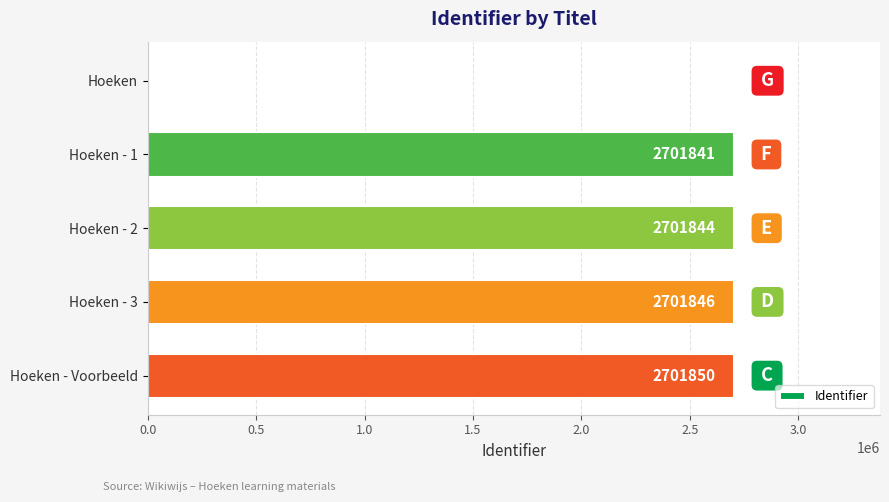

Reading bottom to top, extract all data points from this chart.

Hoeken - Voorbeeld=2701850	Hoeken - 3=2701846	Hoeken - 2=2701844	Hoeken - 1=2701841	Hoeken=0